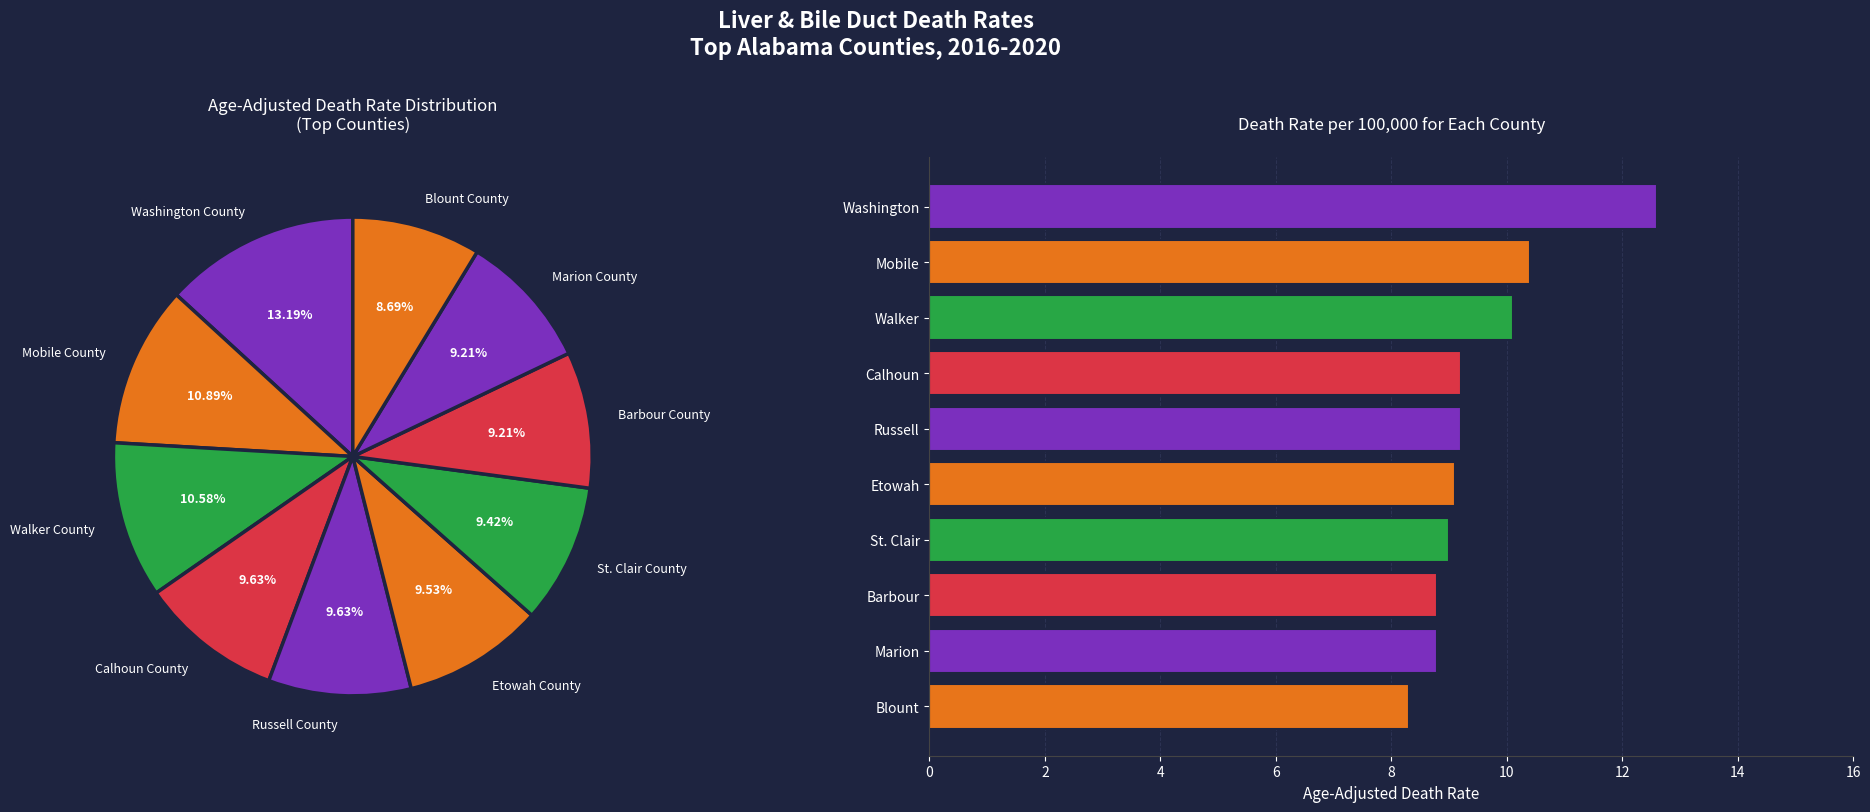

What percentage do St. Clair County and Blount County together represent?

18.1%